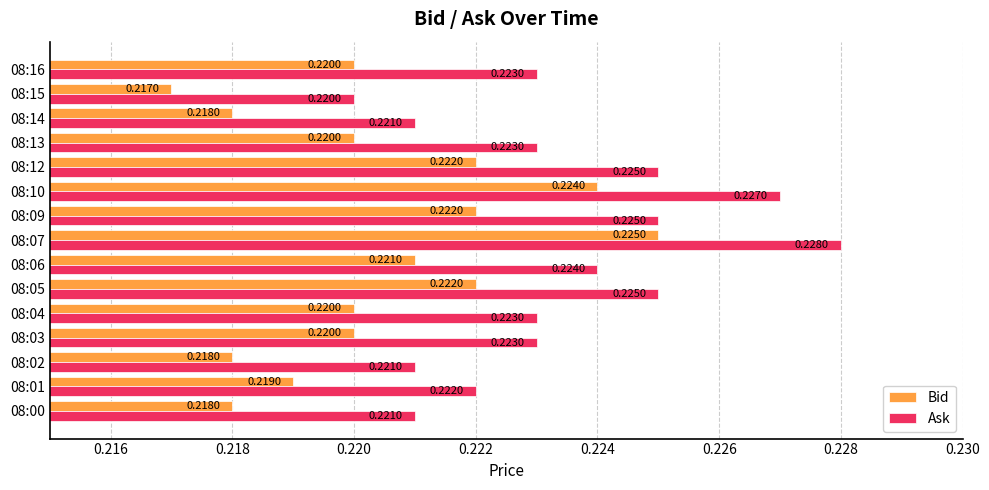

What is the sum of all Bid values?

3.3